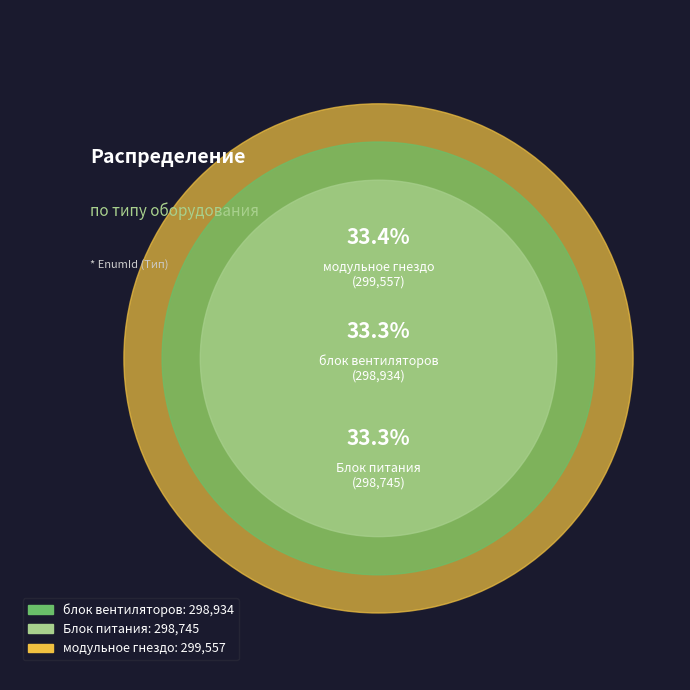

Rank the categories by value from highest to lowest.

модульное гнездо, блок вентиляторов, Блок питания